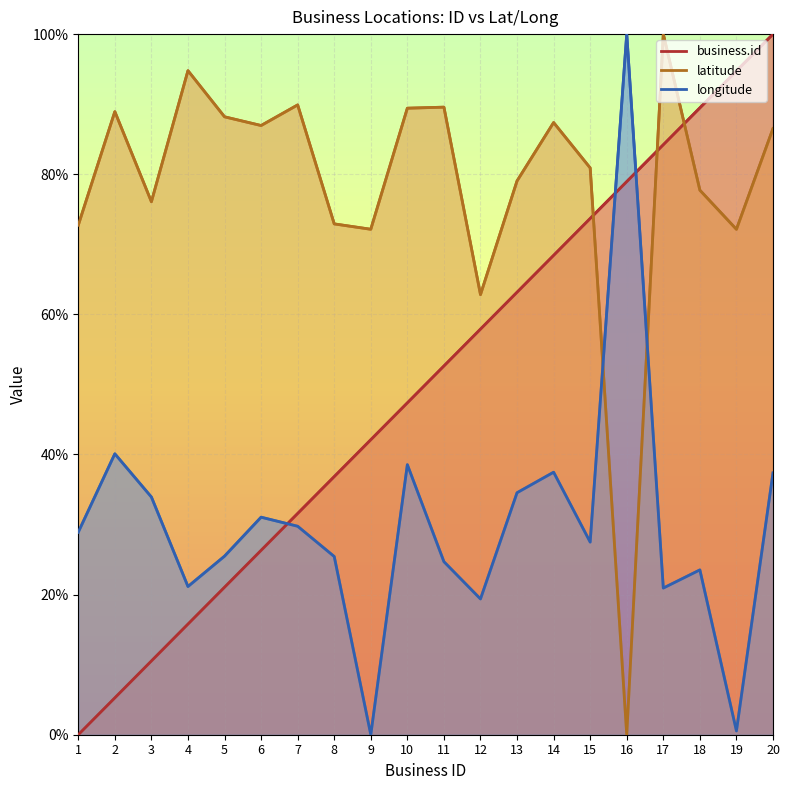

The value of business.id at 17 is 141.5. True or false?

False